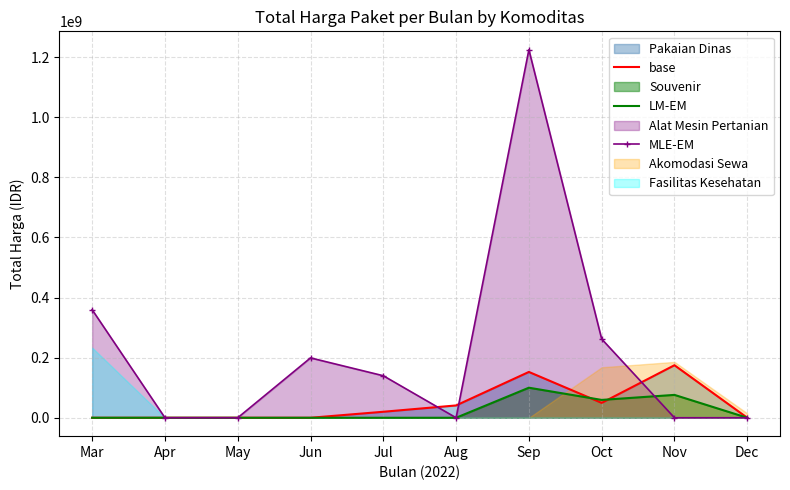

True or false: MLE-EM has a value of 0 at Apr.

True